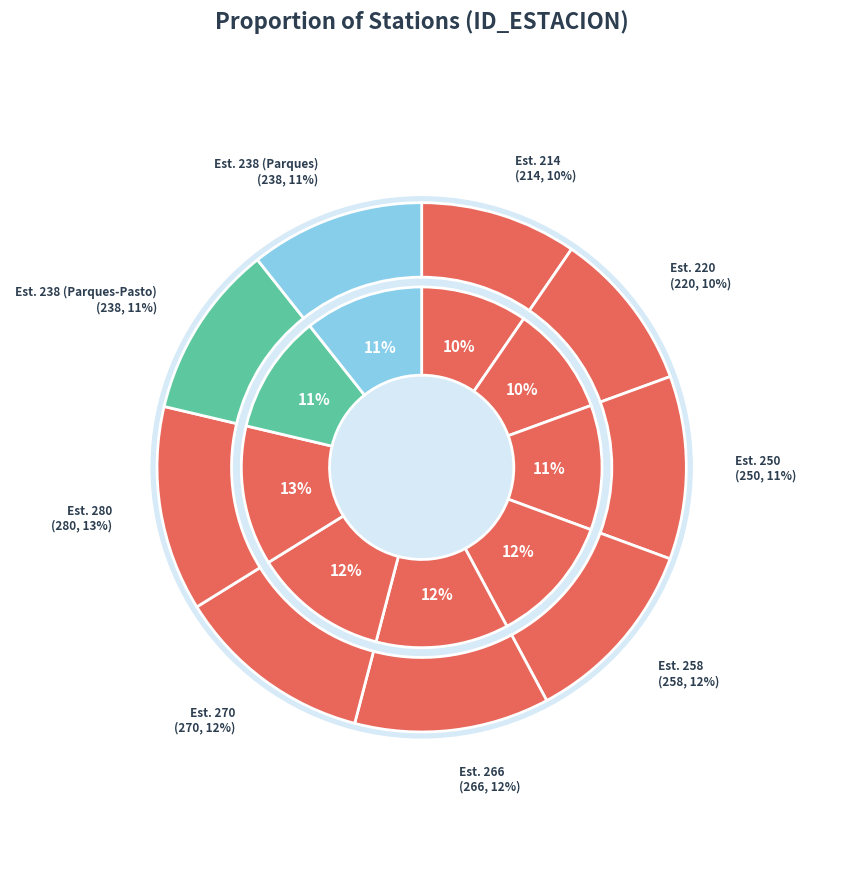

What is the total percentage of Estacion 280 and Estacion 220?

22.4%